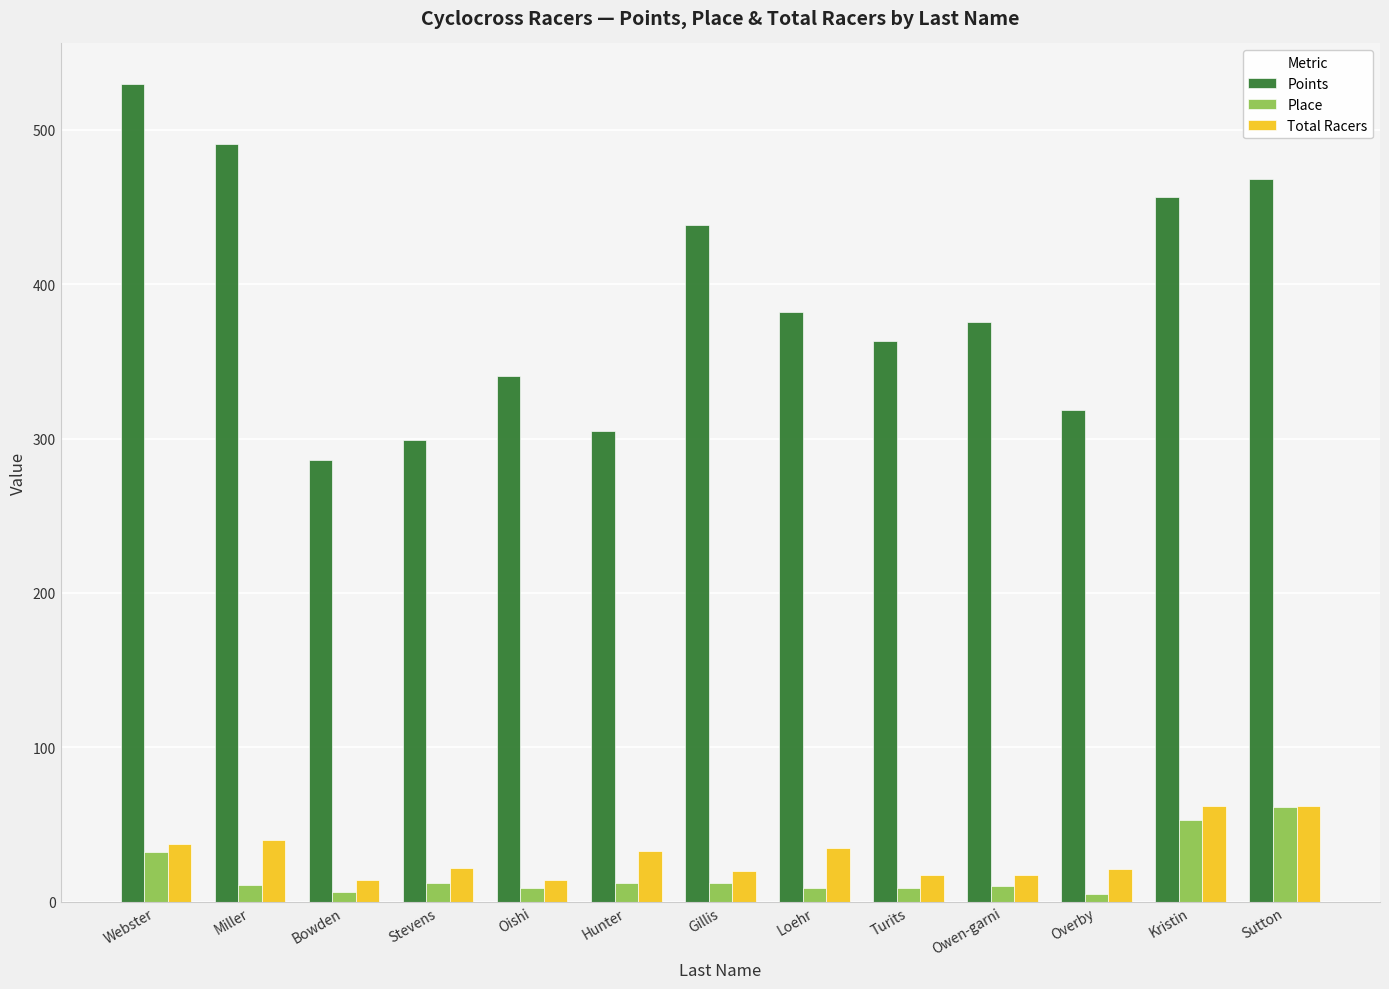

How many bars are there in each group?

3